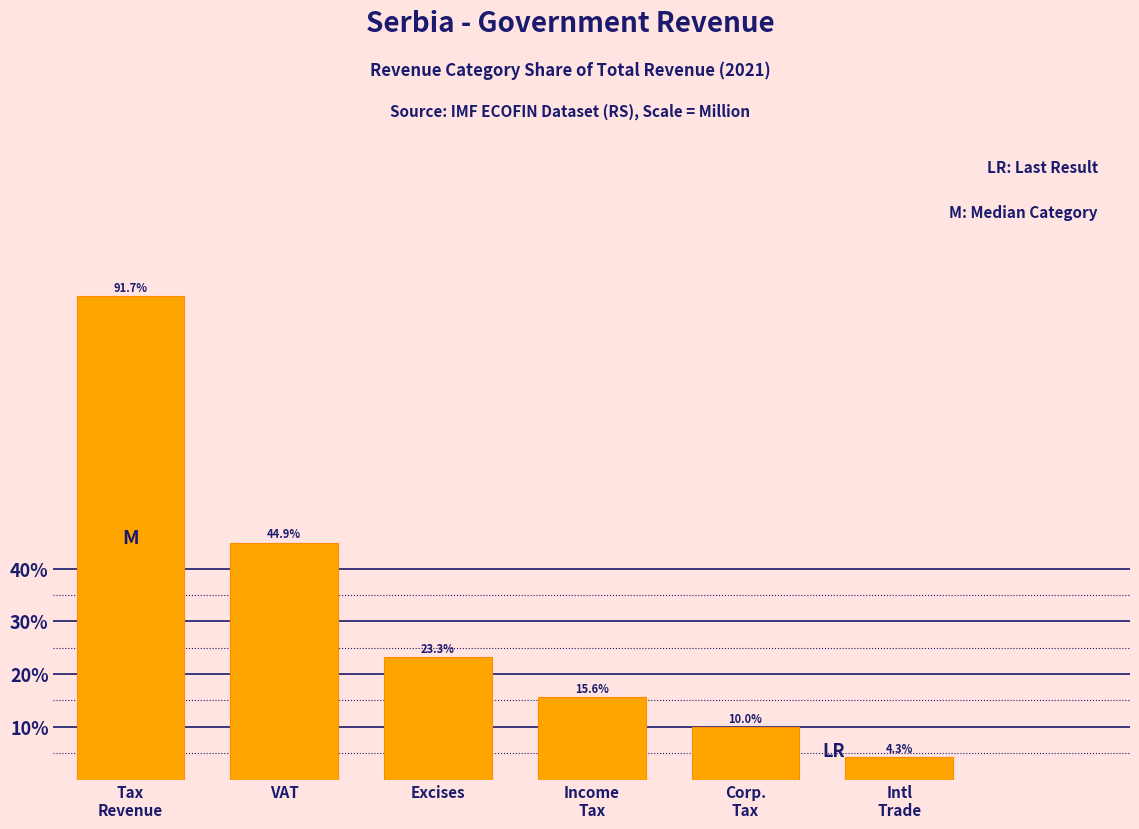

Reading right to left, transcribe all the data shown in this chart.

4.3	10.0	15.6	23.3	44.9	91.7